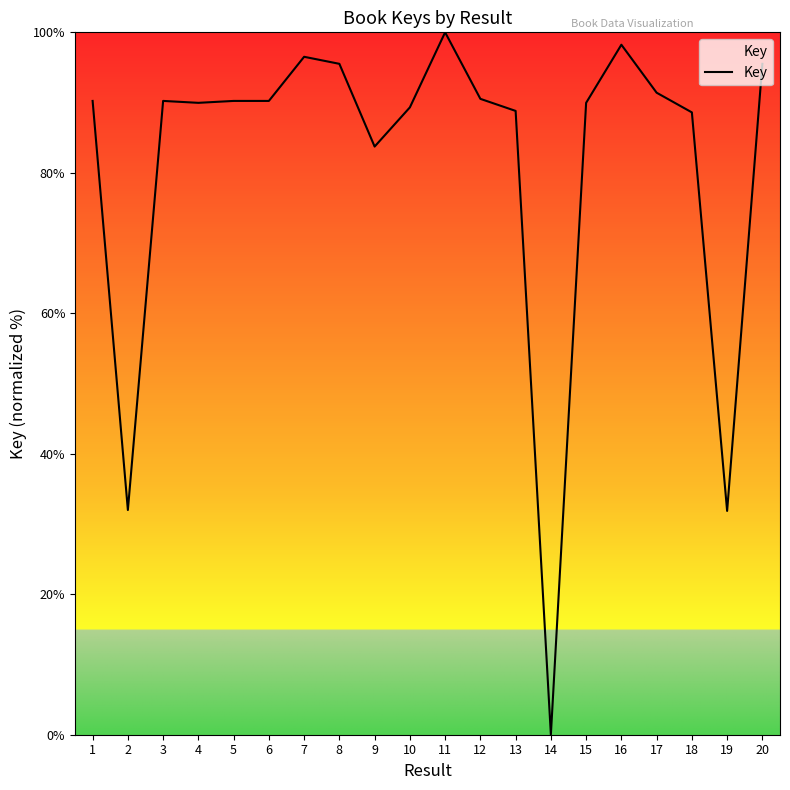

What is the change in value from 2 to 7?

+64.5